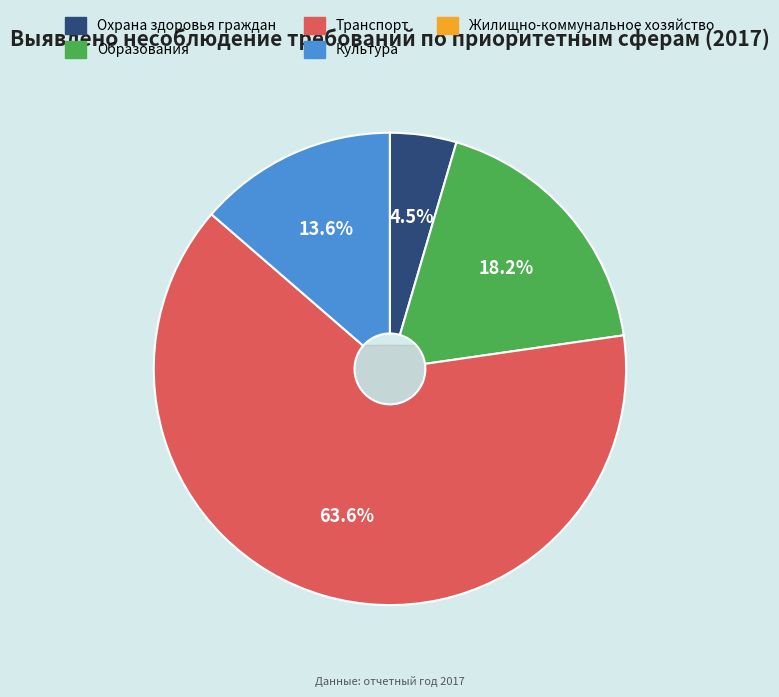

How many slices are in this pie chart?

5